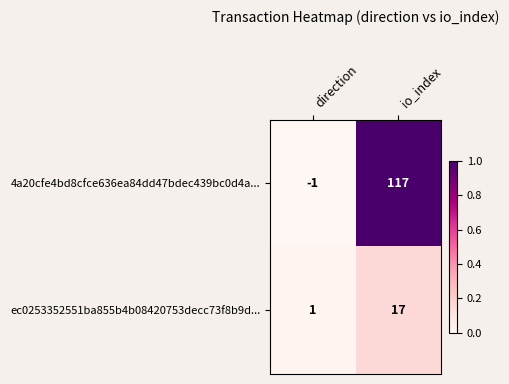

At which category is the sum across all series the highest?

io_index